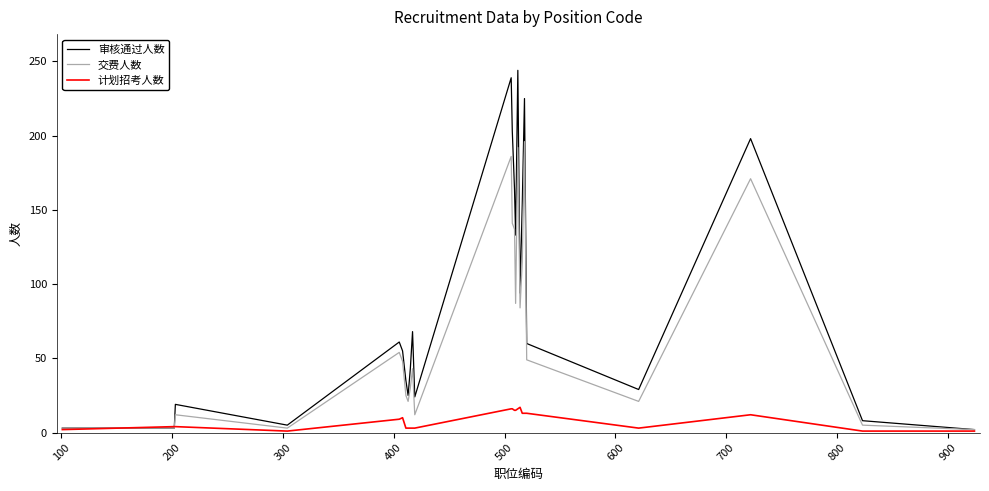

Which series has the largest total across all categories?

审核通过人数